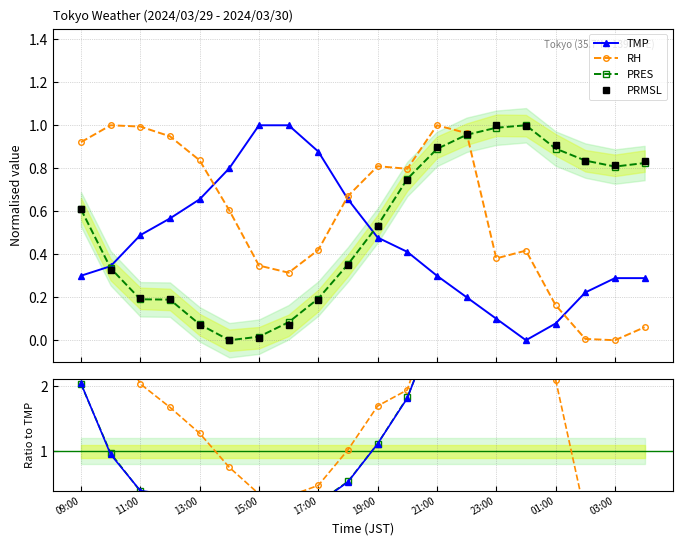

Reading left to right, transcribe all the data shown in this chart.

TMP: 09:00=0.3	10:00=0.3	11:00=0.5	12:00=0.6	13:00=0.7	14:00=0.8	15:00=1.0	16:00=1.0	17:00=0.9	18:00=0.7	19:00=0.5	20:00=0.4	21:00=0.3	22:00=0.2	23:00=0.1	00:00=0.0	01:00=0.1	02:00=0.2	03:00=0.3	04:00=0.3
RH: 09:00=0.9	10:00=1.0	11:00=1.0	12:00=0.9	13:00=0.8	14:00=0.6	15:00=0.3	16:00=0.3	17:00=0.4	18:00=0.7	19:00=0.8	20:00=0.8	21:00=1.0	22:00=1.0	23:00=0.4	00:00=0.4	01:00=0.2	02:00=0.0	03:00=0.0	04:00=0.1
PRES: 09:00=0.6	10:00=0.3	11:00=0.2	12:00=0.2	13:00=0.1	14:00=0.0	15:00=0.0	16:00=0.1	17:00=0.2	18:00=0.4	19:00=0.5	20:00=0.8	21:00=0.9	22:00=1.0	23:00=1.0	00:00=1.0	01:00=0.9	02:00=0.8	03:00=0.8	04:00=0.8
PRMSL: 09:00=0.6	10:00=0.3	11:00=0.2	12:00=0.2	13:00=0.1	14:00=0.0	15:00=0.0	16:00=0.1	17:00=0.2	18:00=0.3	19:00=0.5	20:00=0.7	21:00=0.9	22:00=1.0	23:00=1.0	00:00=1.0	01:00=0.9	02:00=0.8	03:00=0.8	04:00=0.8